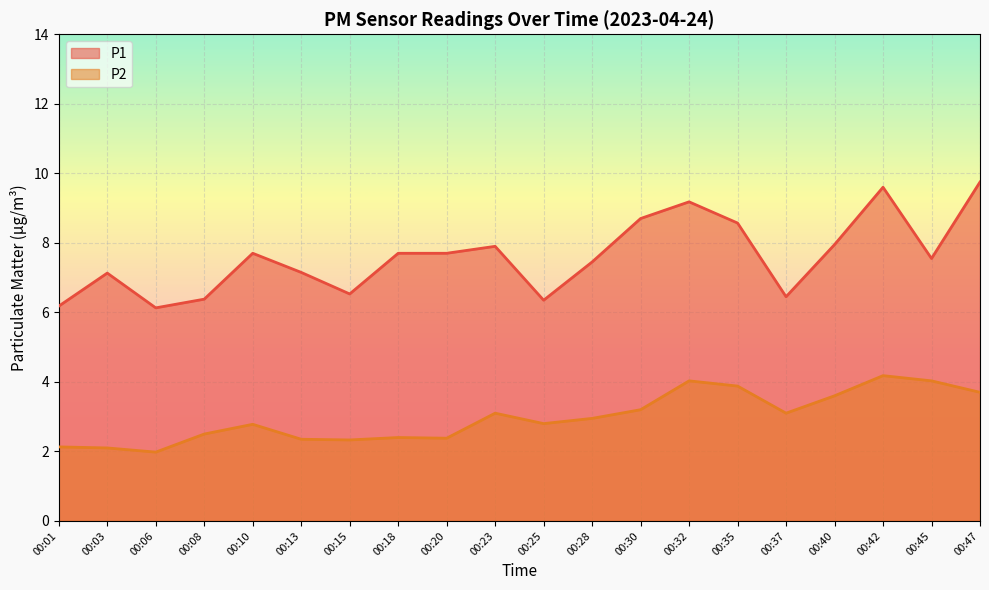

Is the value of P1 at 00:03 greater than the value of P2 at 00:40?

Yes